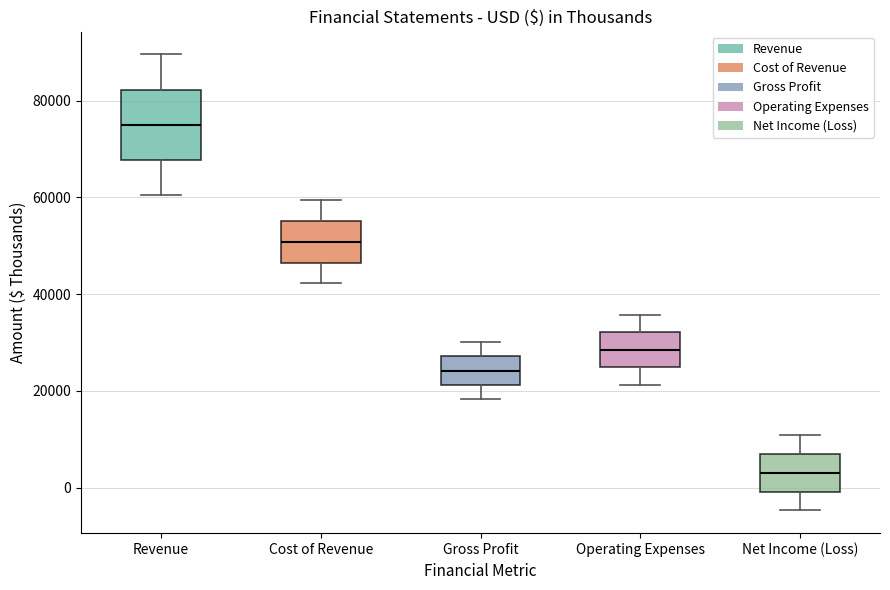

Reading left to right, transcribe this box plot: for each box, give where its median line is, the range the box spans, and where its two whiskers end, as read against the y-axis. The values are not printed on the chart, so give them approximately, as read against the axis.

Revenue: median 76000, box 68000 to 82000, whiskers 60000 to 90000
Cost of Revenue: median 50000, box 46000 to 56000, whiskers 42000 to 60000
Gross Profit: median 24000, box 22000 to 28000, whiskers 18000 to 30000
Operating Expenses: median 28000, box 24000 to 32000, whiskers 22000 to 36000
Net Income (Loss): median 4000, box 0 to 8000, whiskers -4000 to 10000